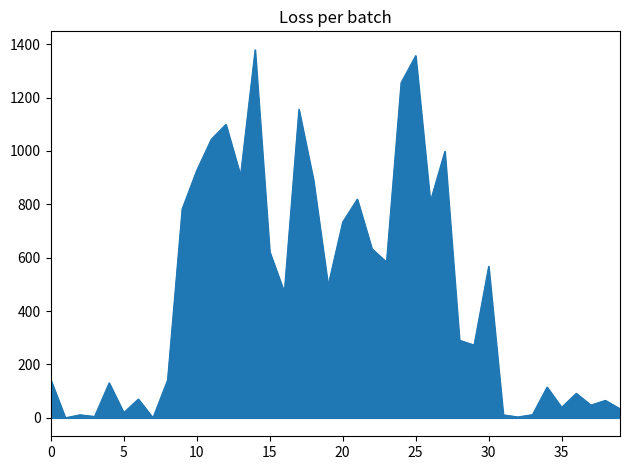

What is the difference between the maximum and minimum values?

1378.7